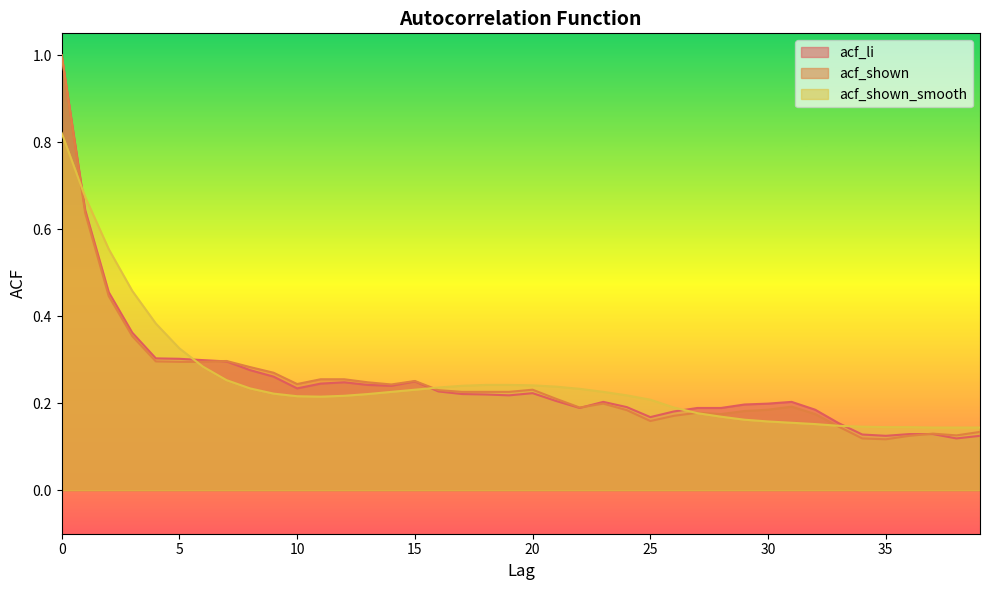

Reading left to right, what are all the values shown in this chart?

acf_li: 1.0	0.6	0.5	0.4	0.3	0.3	0.3	0.3	0.3	0.3	0.2	0.2	0.2	0.2	0.2	0.2	0.2	0.2	0.2	0.2	0.2	0.2	0.2	0.2	0.2	0.2	0.2	0.2	0.2	0.2	0.2	0.2	0.2	0.2	0.1	0.1	0.1	0.1	0.1	0.1
acf_shown: 1.0	0.6	0.4	0.4	0.3	0.3	0.3	0.3	0.3	0.3	0.2	0.3	0.3	0.2	0.2	0.3	0.2	0.2	0.2	0.2	0.2	0.2	0.2	0.2	0.2	0.2	0.2	0.2	0.2	0.2	0.2	0.2	0.2	0.1	0.1	0.1	0.1	0.1	0.1	0.1
acf_shown_smooth: 0.8	0.7	0.6	0.5	0.4	0.3	0.3	0.3	0.2	0.2	0.2	0.2	0.2	0.2	0.2	0.2	0.2	0.2	0.2	0.2	0.2	0.2	0.2	0.2	0.2	0.2	0.2	0.2	0.2	0.2	0.2	0.2	0.2	0.1	0.1	0.1	0.1	0.1	0.1	0.1